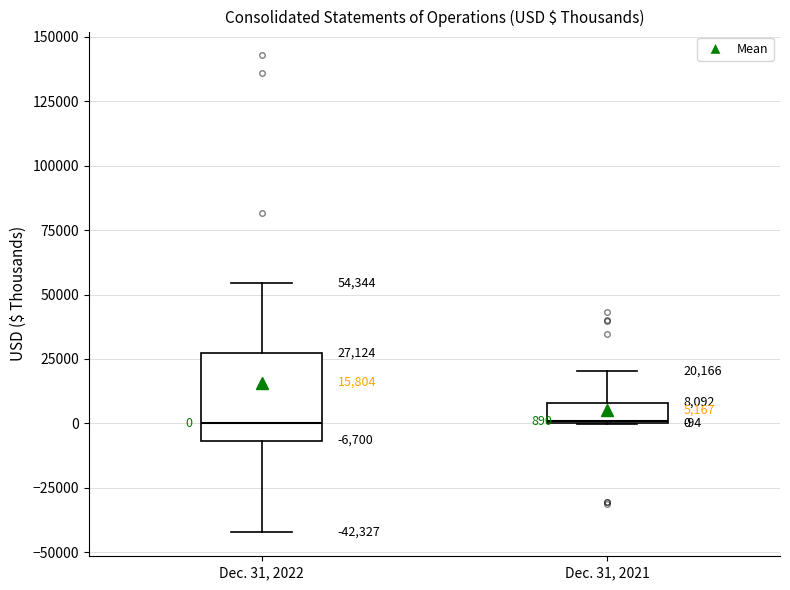

Which box is the tallest, from its lower edge to its upper edge?

Dec. 31, 2022